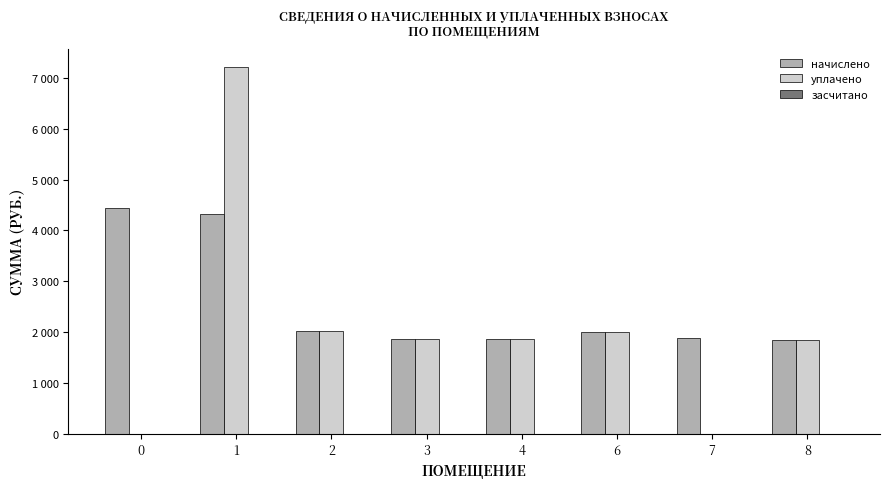

At how many categories does at least one series exceed 4635?

1